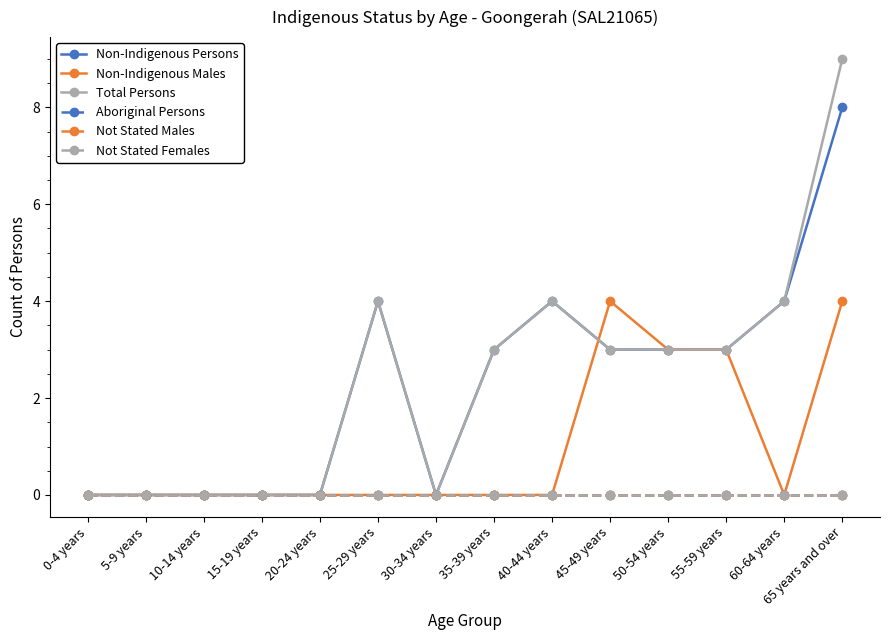

In Non-Indigenous Males, how many points are lower than both neighbors (excluding endpoints)?

1